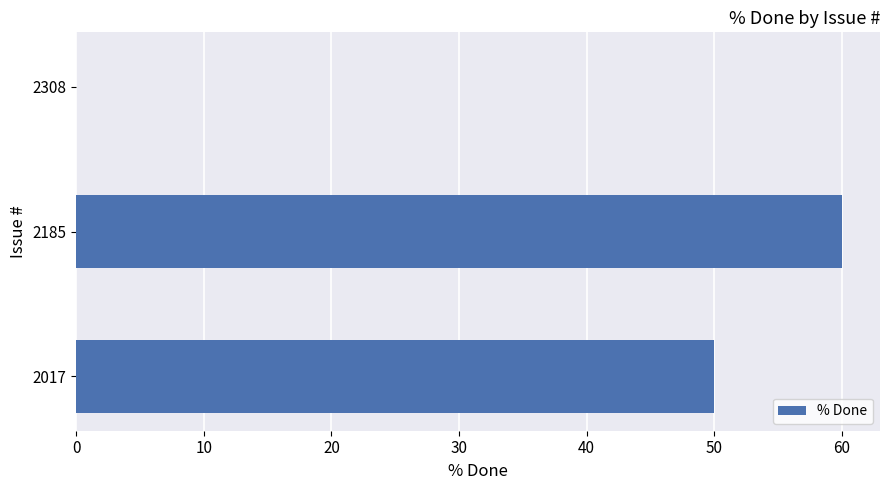

Where is the data nearest to the value 30?

2017